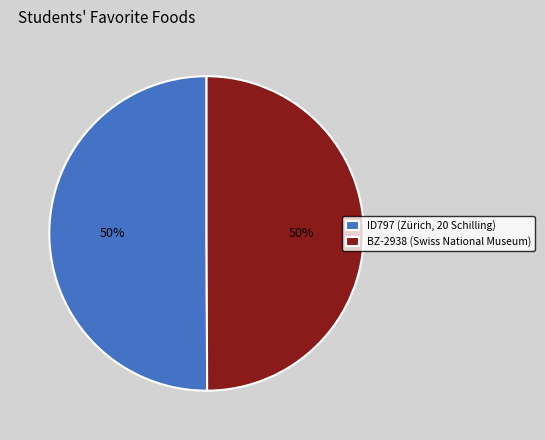

How many segments does this pie chart have?

2